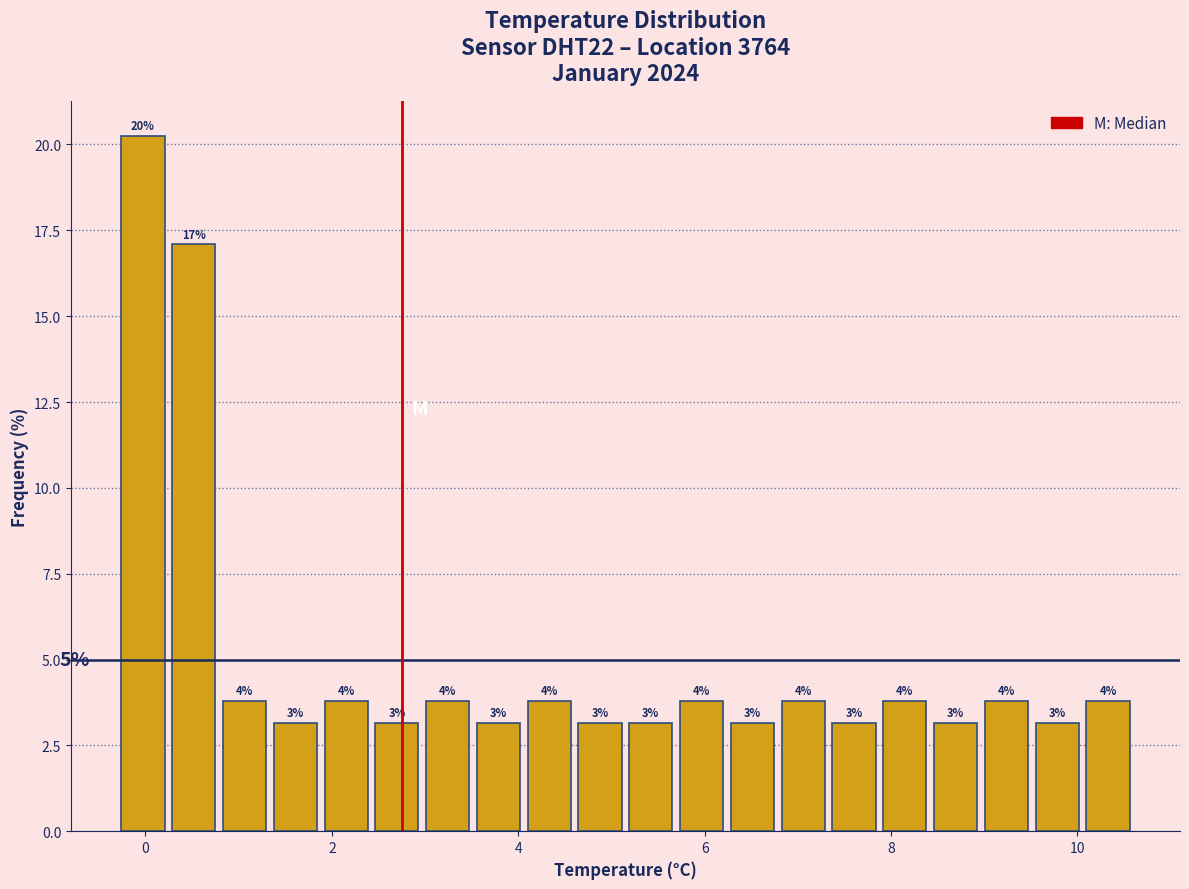

Around what value on the x-axis is the tallest bar? Give the approximate position of its centre, as read against the axis.

0.0